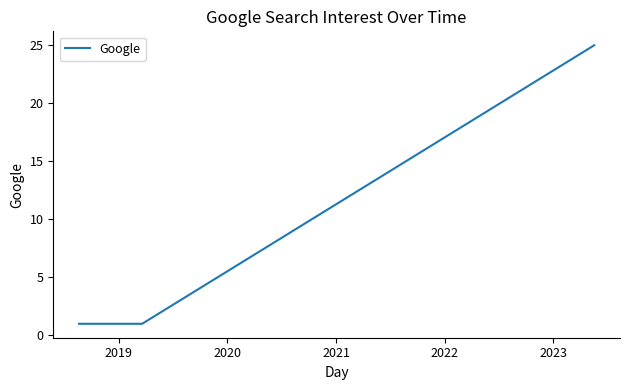

What is the difference between the maximum and minimum values?

24